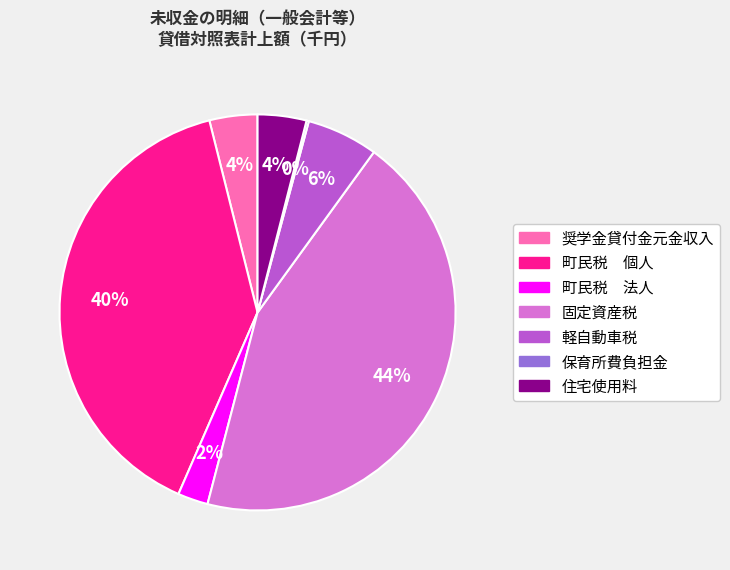

Approximately how many times larger is the value at 固定資産税 compared to 町民税 個人?

1.1